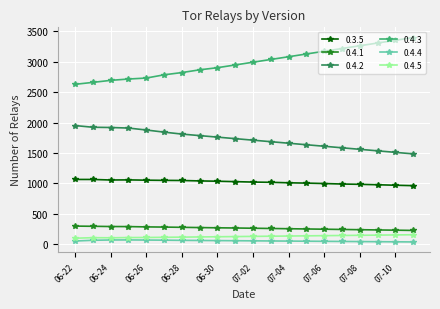

What is the highest value of the 0.4.1 series?

299